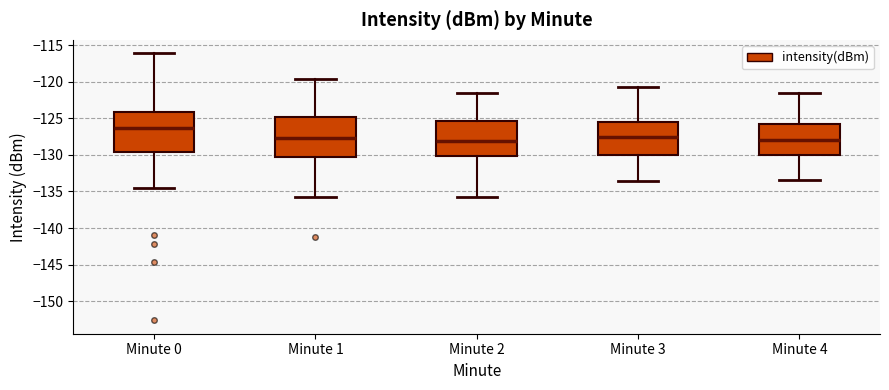

Reading left to right, transcribe this box plot: for each box, give where its median line is, the range the box spans, and where its two whiskers end, as read against the y-axis. The values are not printed on the chart, so give them approximately, as read against the axis.

Minute 0: median -126.5, box -129.5 to -124.0, whiskers -134.5 to -116.0
Minute 1: median -127.5, box -130.5 to -125.0, whiskers -135.5 to -119.5
Minute 2: median -128.0, box -130.0 to -125.5, whiskers -135.5 to -121.5
Minute 3: median -127.5, box -130.0 to -125.5, whiskers -133.5 to -120.5
Minute 4: median -128.0, box -130.0 to -126.0, whiskers -133.5 to -121.5